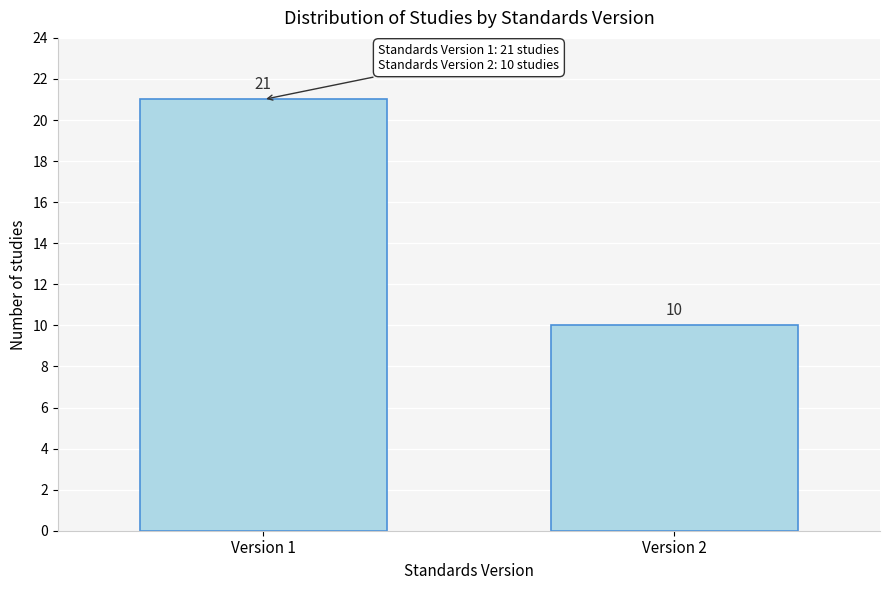

Reading left to right, what are all the values shown in this chart?

21	10